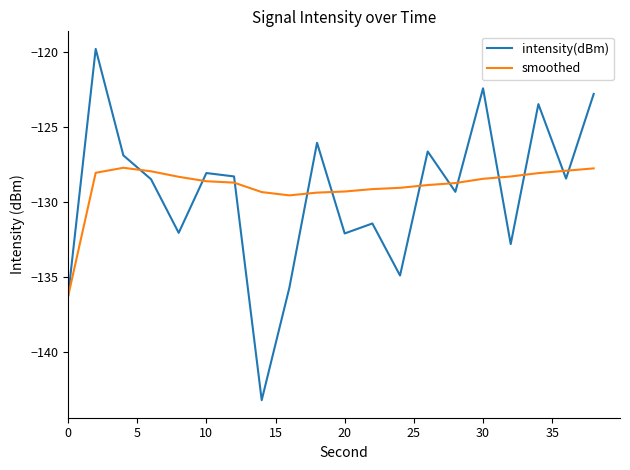

What is the smallest value displayed?

-143.2